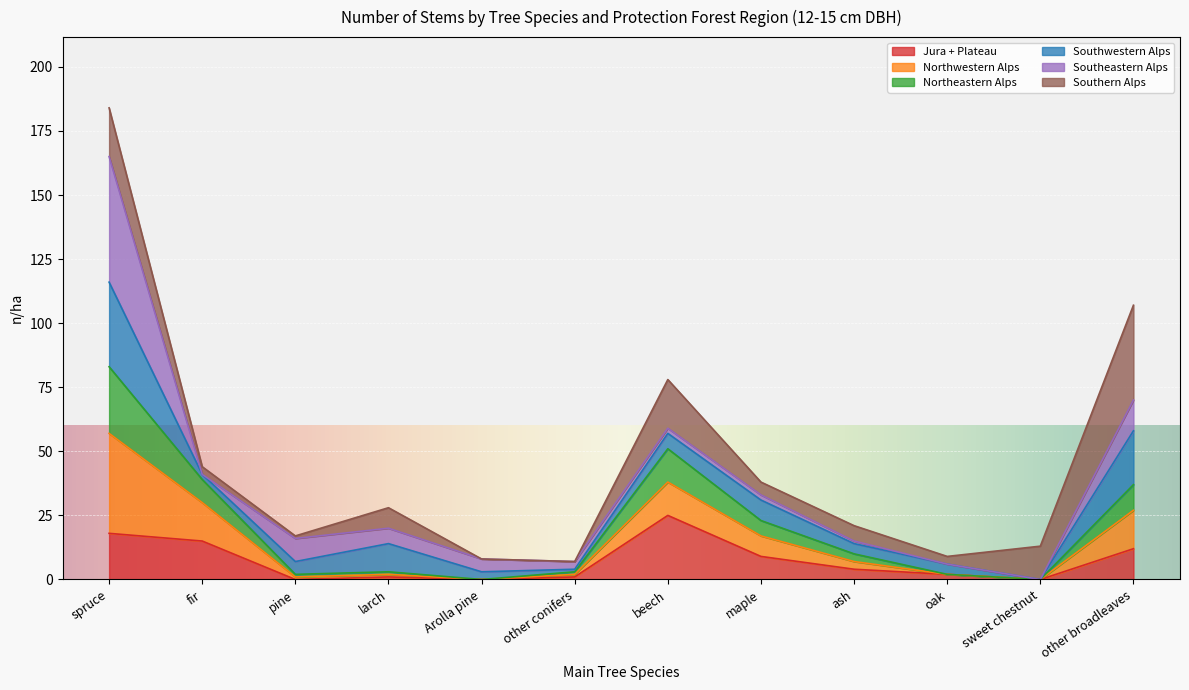

At which category is the sum across all series the highest?

spruce